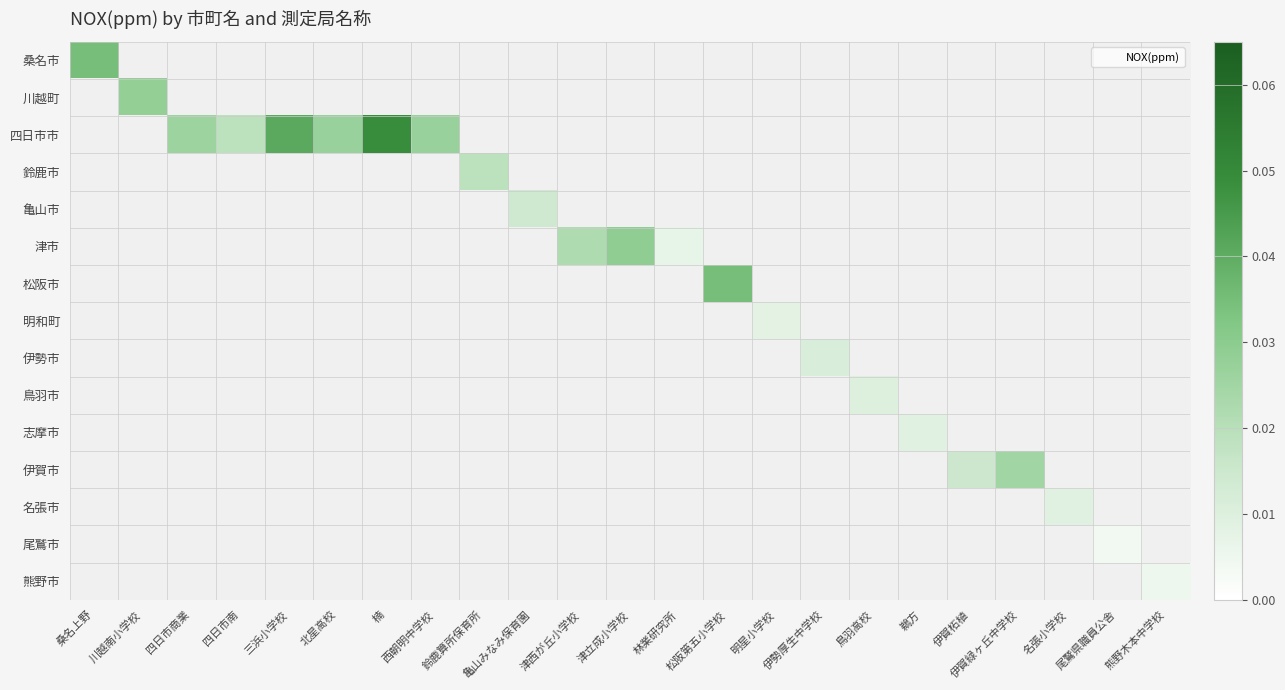

Is the value of 名張市 at 熊野木本中学校 greater than the value of 伊勢市 at 四日市商業?

No